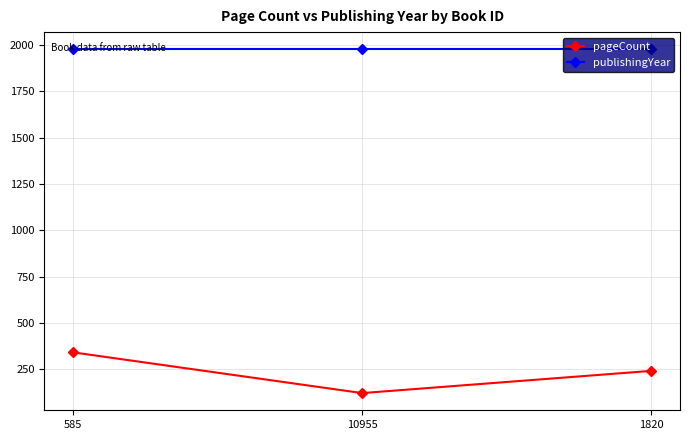

List the series in order of their peak value, lowest first.

pageCount, publishingYear